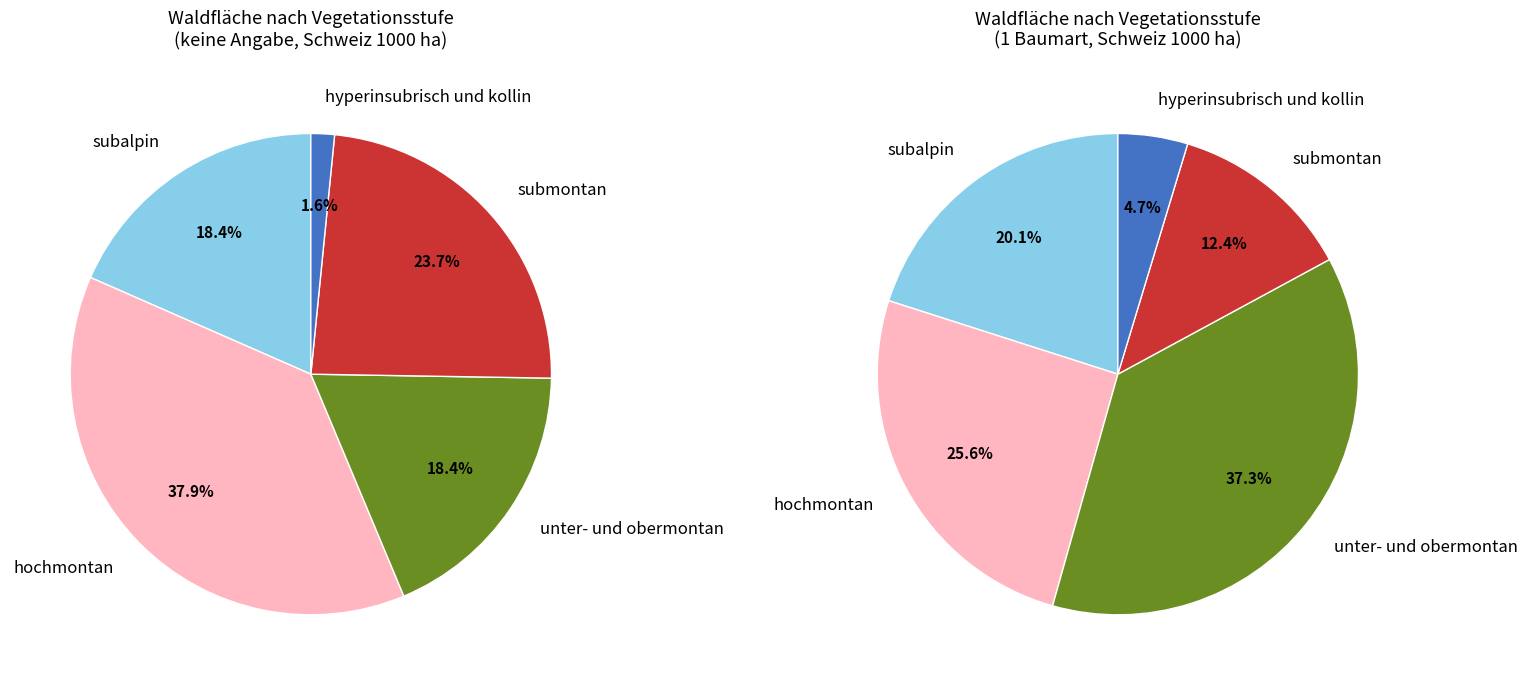

Is there a majority slice in this chart?

No